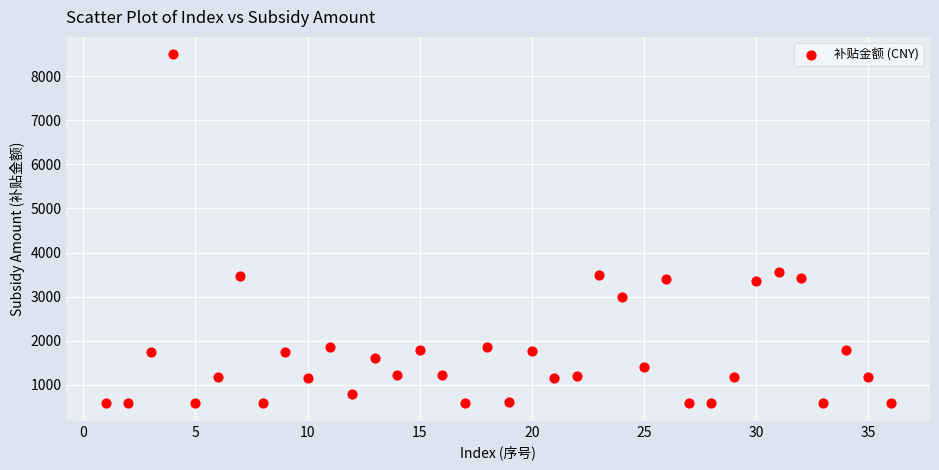

What is the range of Y values (max minus min)?

7913.7